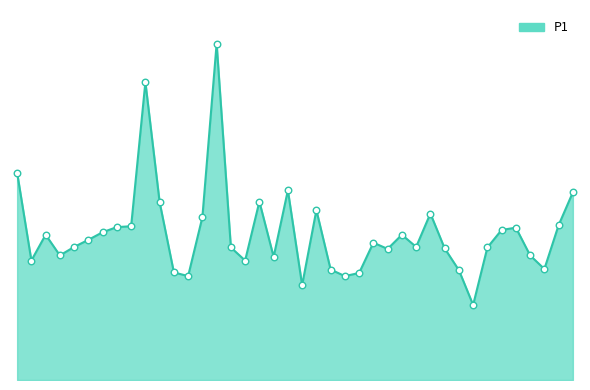

Is this an area chart (filled region under the line)?

Yes